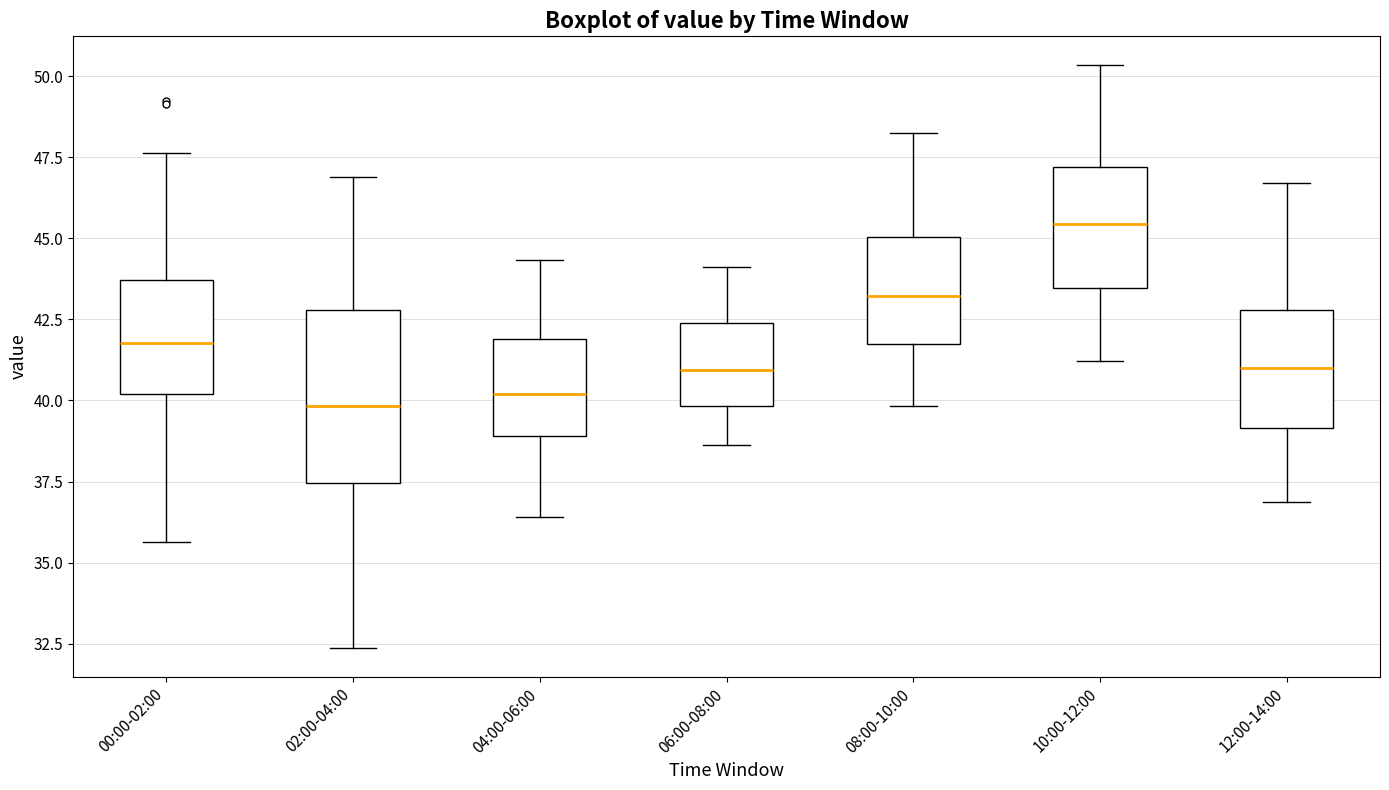

Where is the lower edge of the box for 10:00-12:00 on the y-axis? The values are not printed on the chart, so give them approximately, as read against the axis.

43.5